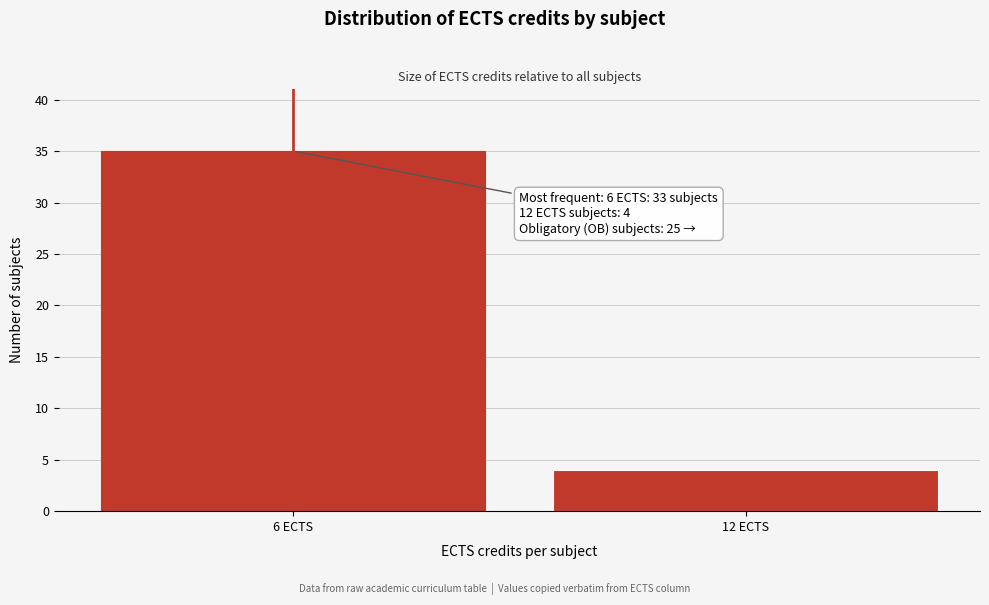

Reading right to left, list all the values displayed in this chart.

12 ECTS=4	6 ECTS=35